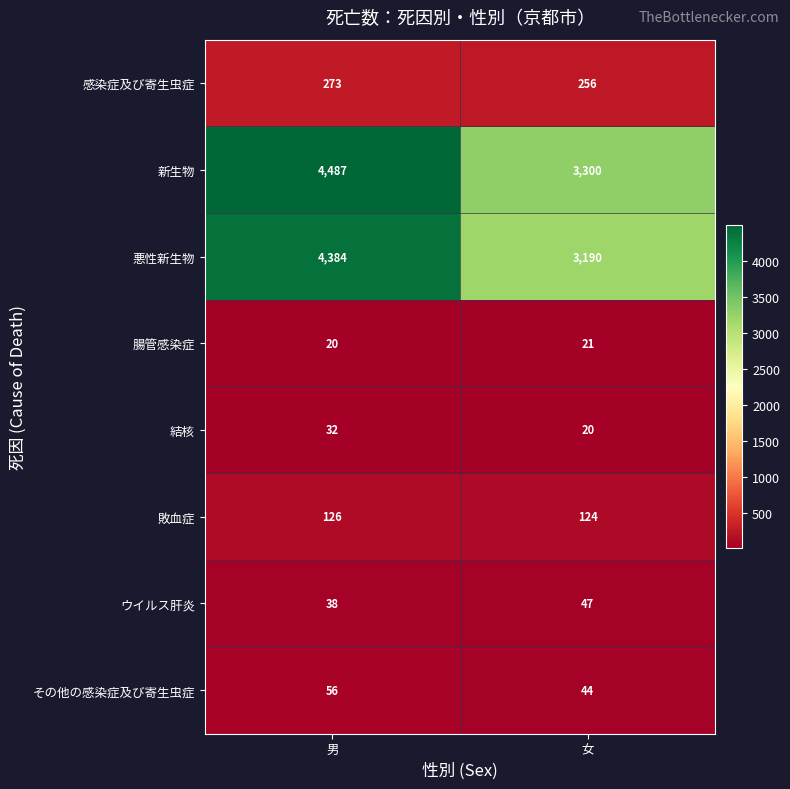

What is the difference between the maximum and minimum values in the その他の感染症及び寄生虫症 series?

12